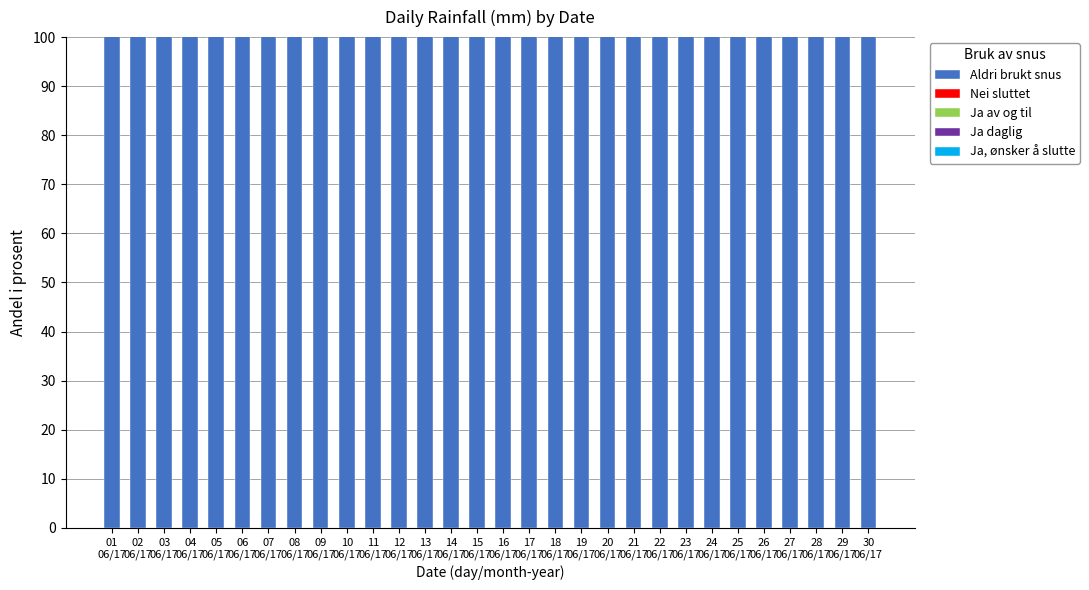

Read the Ja av og til value at 04
06/17.

3